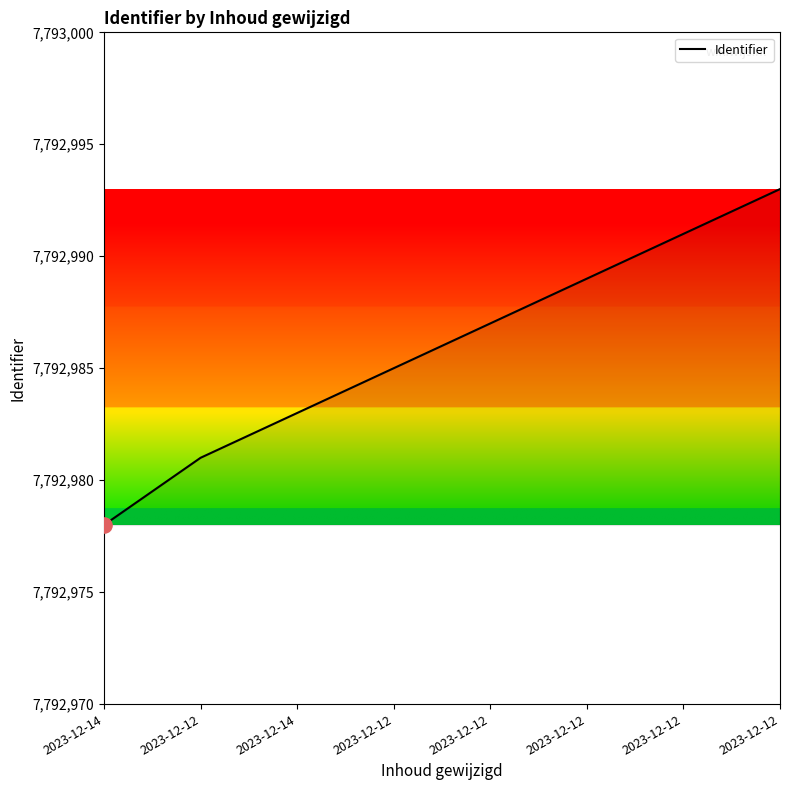

What is the change in value from 2023-12-14 to 2023-12-12?

+15